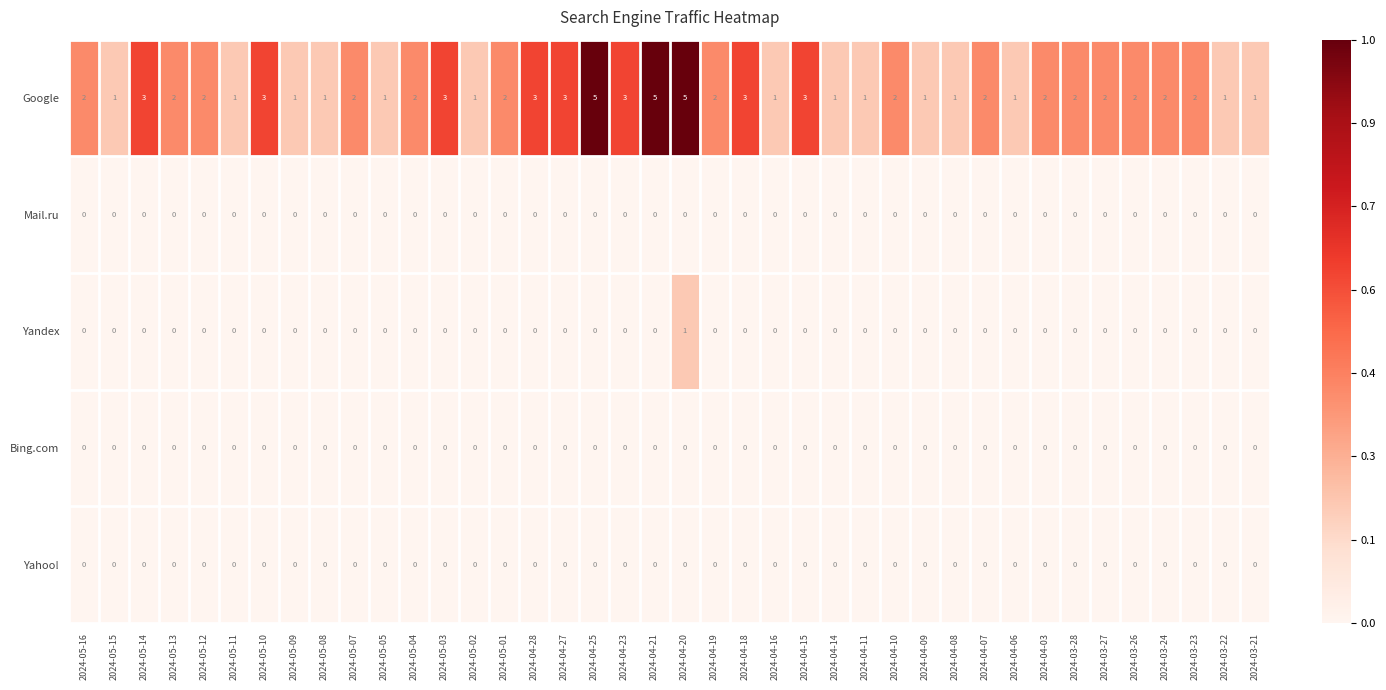

Is it true that Yahoo! equals 0 at 2024-04-28?

True